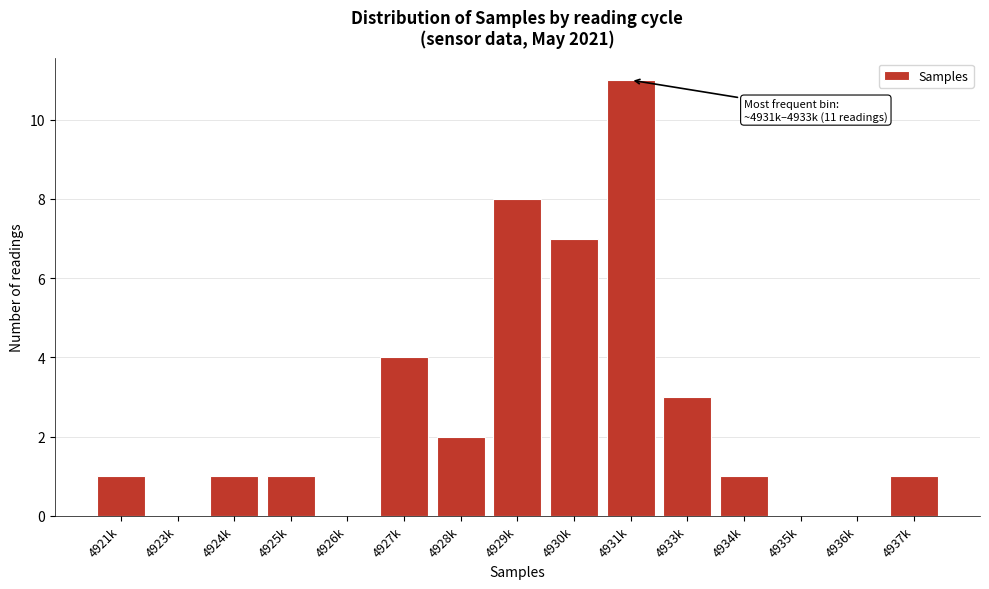

Reading left to right, extract all data points from this chart.

4921k=1	4923k=0	4924k=1	4925k=1	4926k=0	4927k=4	4928k=2	4929k=8	4930k=7	4931k=11	4933k=3	4934k=1	4935k=0	4936k=0	4937k=1